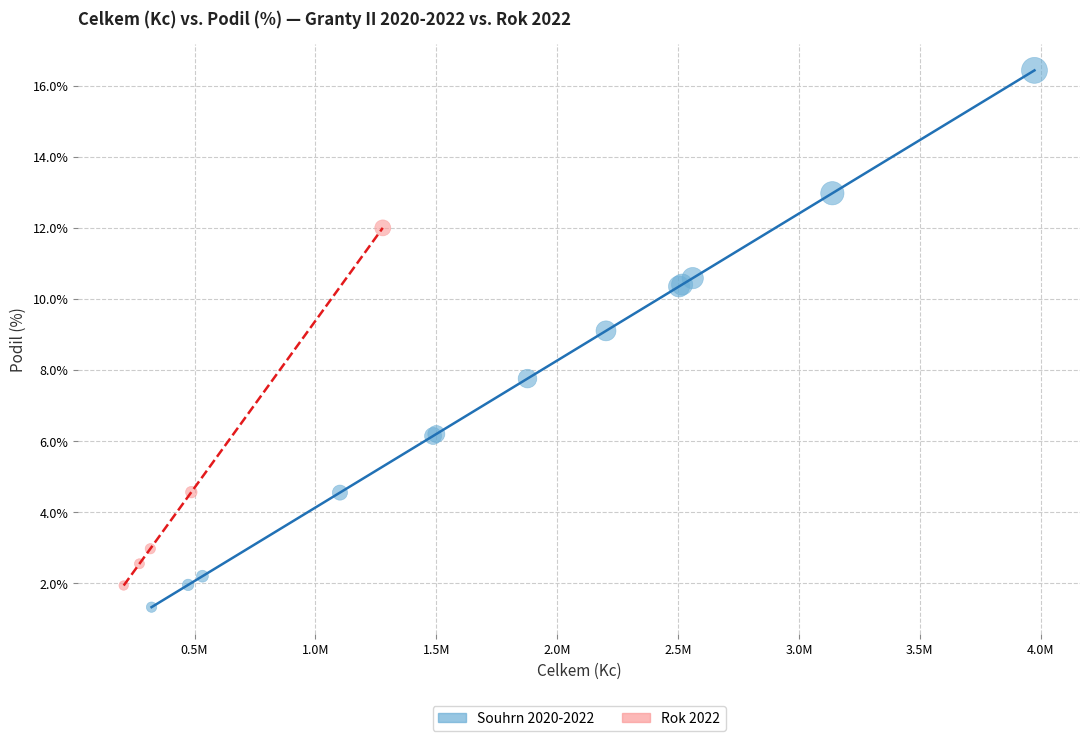

Which series reaches the maximum Y coordinate?

Souhrn 2020-2022